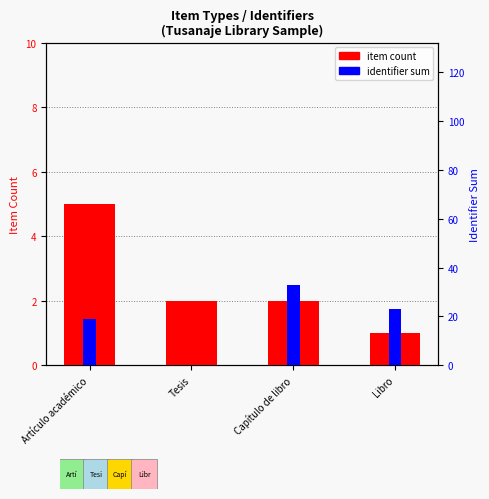

What is the sum of all item count values?

10